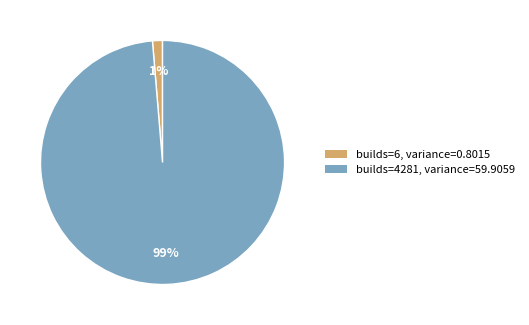

Which has a higher value, builds=4281, variance=59.9059 or builds=6, variance=0.8015?

builds=4281, variance=59.9059